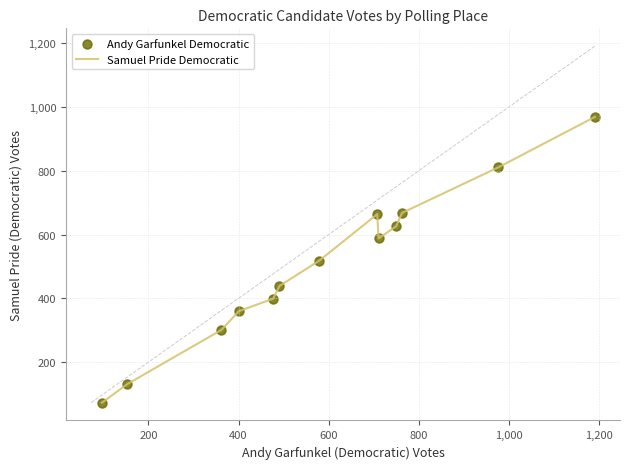

What is the minimum value shown in the chart?

73